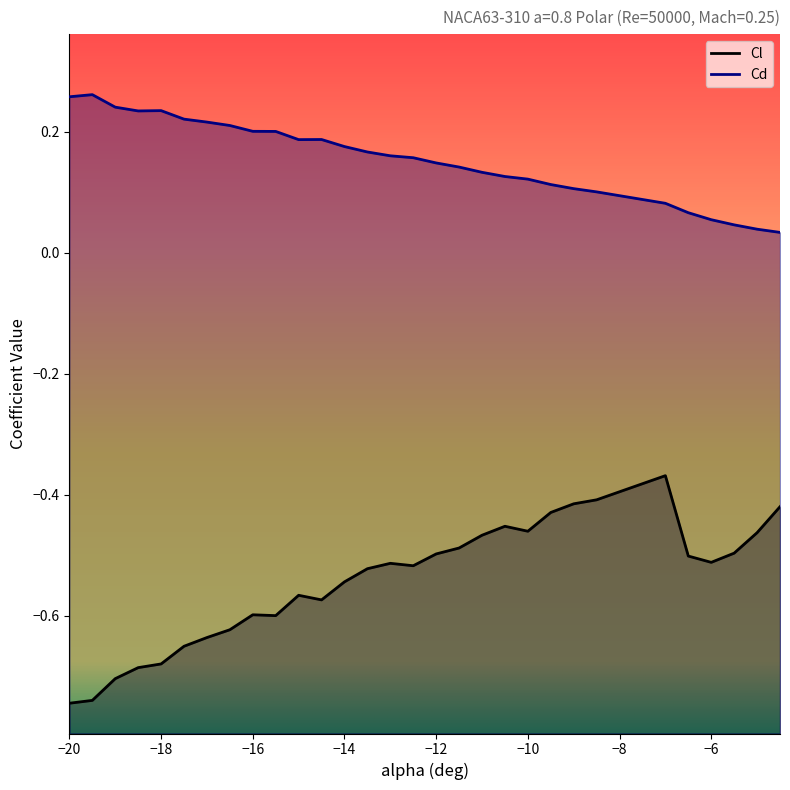

What is the maximum value for Cd?

0.3